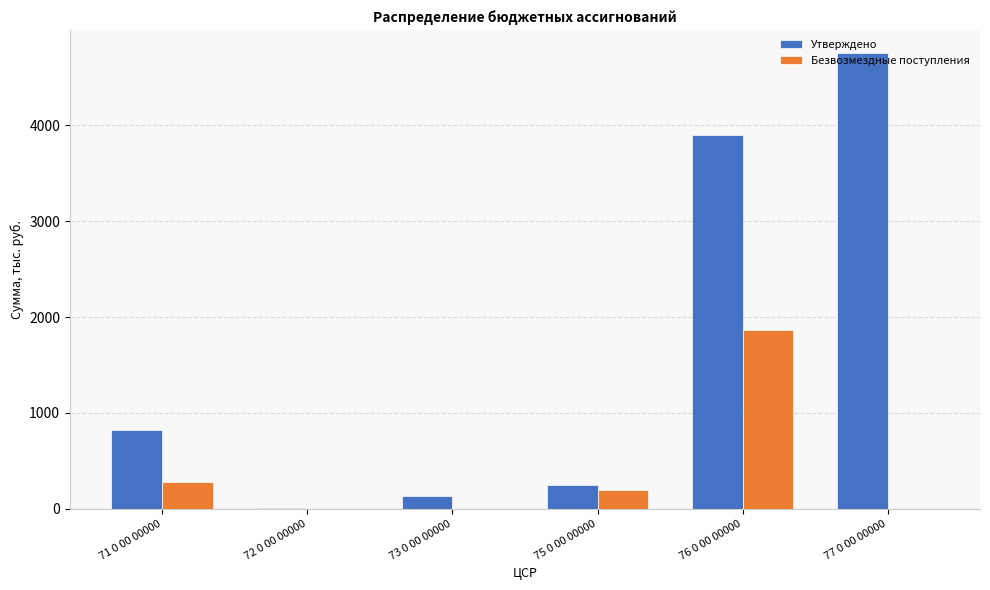

Is the value of Безвозмездные поступления at 76 0 00 00000 greater than the value of Утверждено at 77 0 00 00000?

No